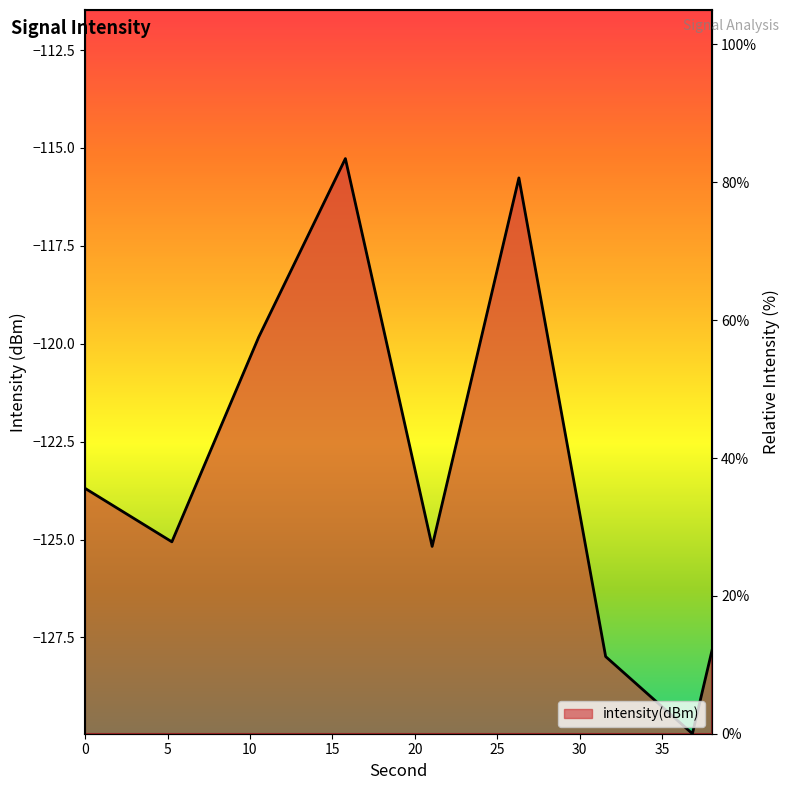

What is the ratio of the value at 6 to the value at 22?

1.3